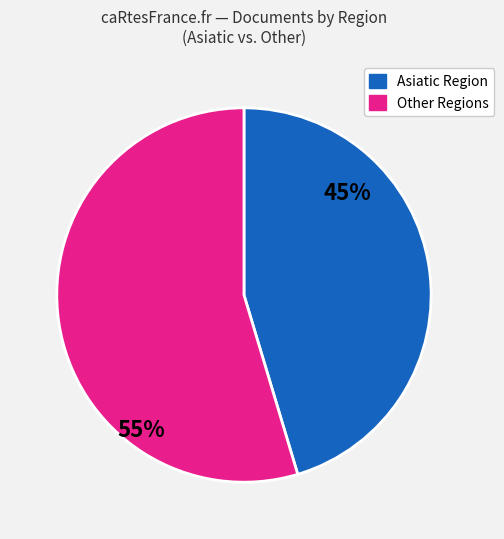

To the nearest percent, what is the average slice percentage?

50%